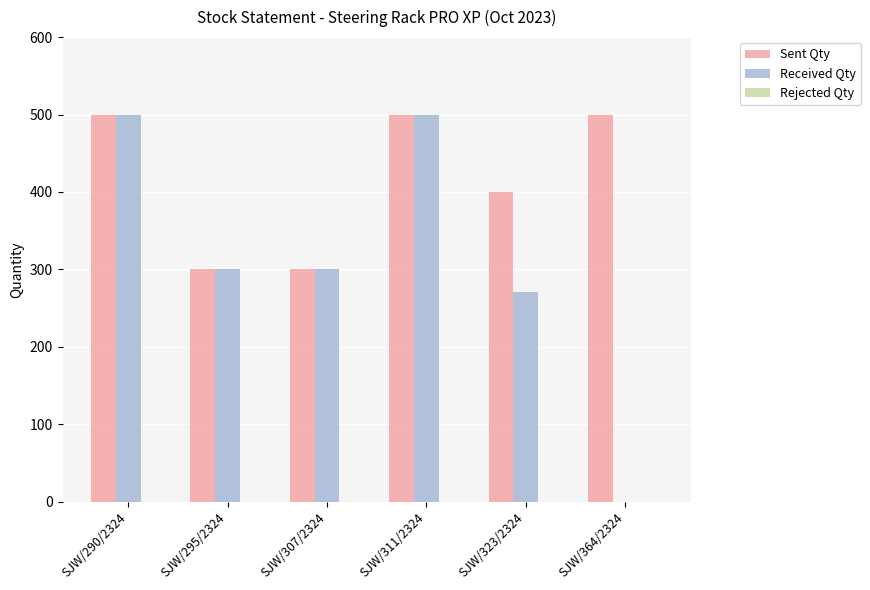

Where is Received Qty nearest to the value 250?

SJW/323/2324